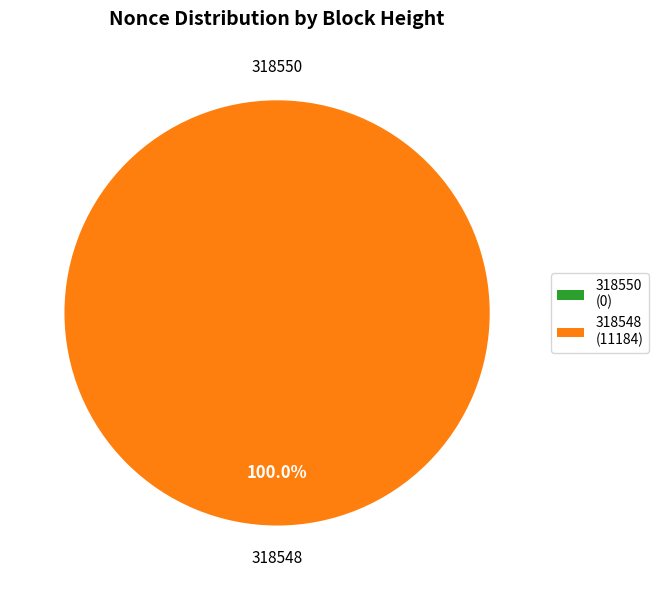

What is the largest slice in the pie chart?

318548